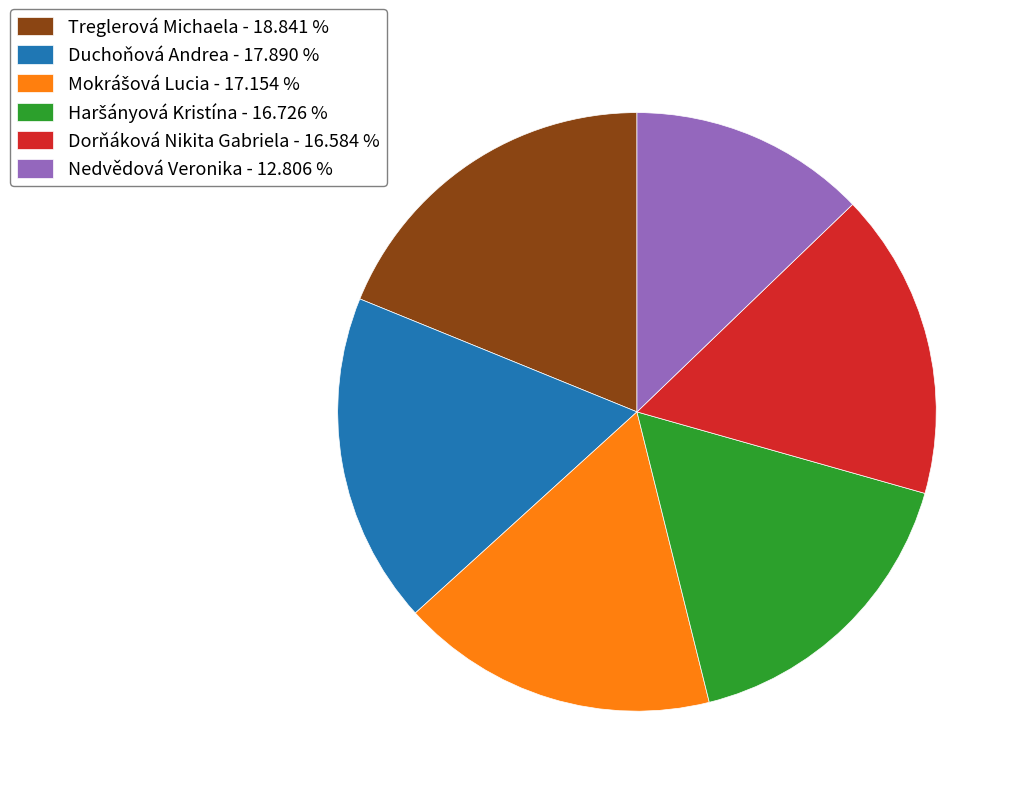

Does Duchoňová Andrea account for over 50% of the chart?

No